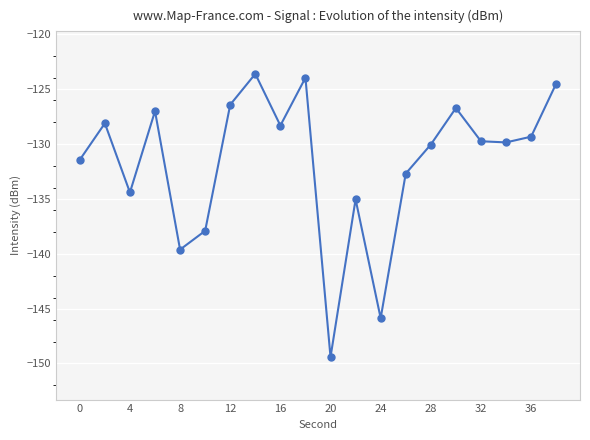

What is the average value?

-131.7